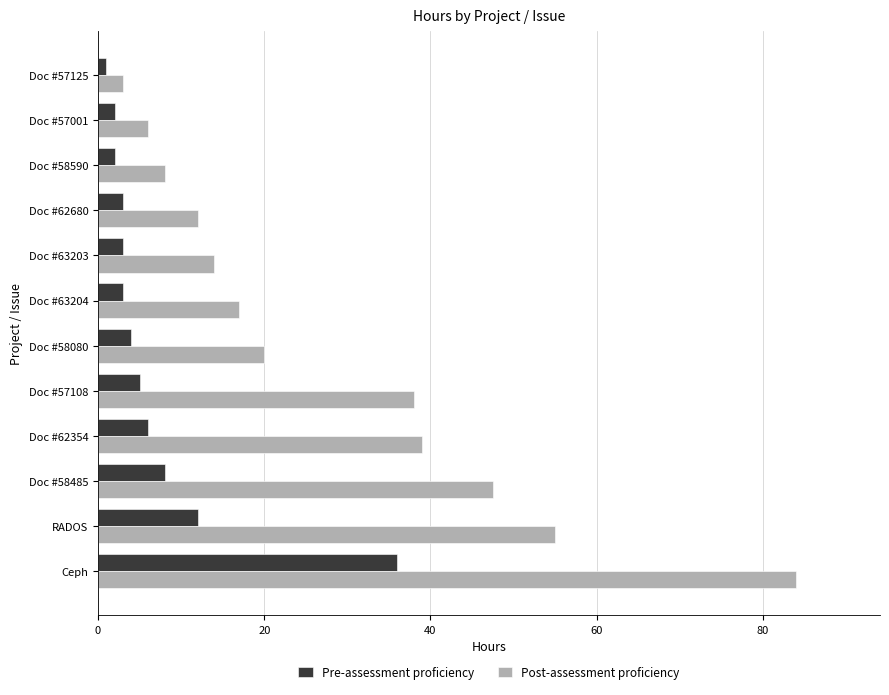

How many values in the Pre-assessment proficiency series are below 4?

6